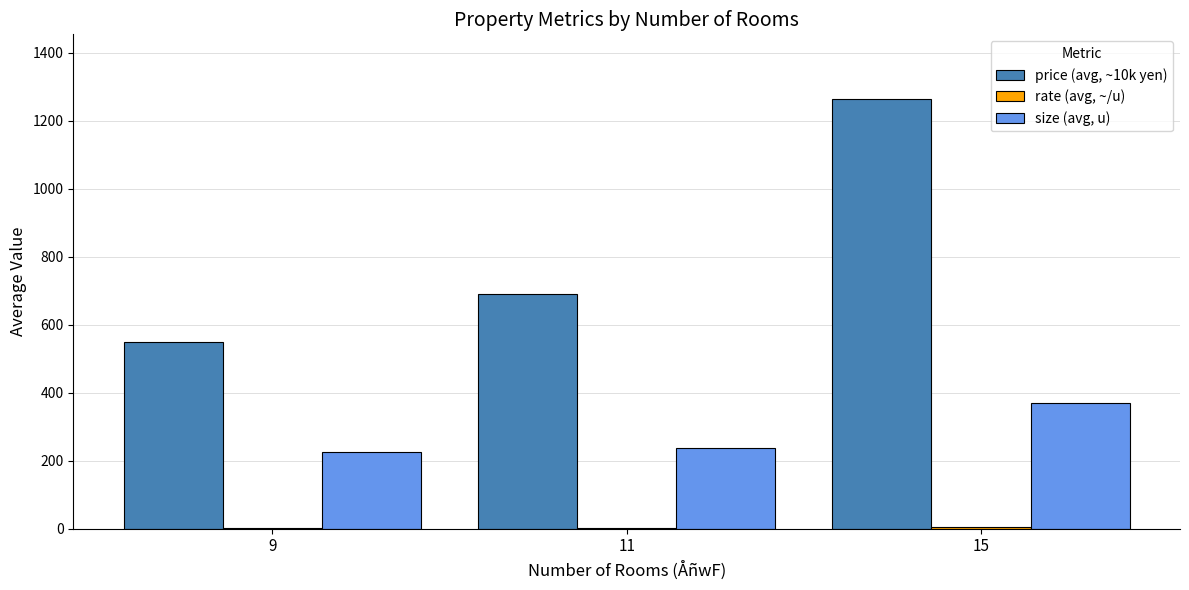

Which series has the largest total across all categories?

price (avg, ~10k yen)